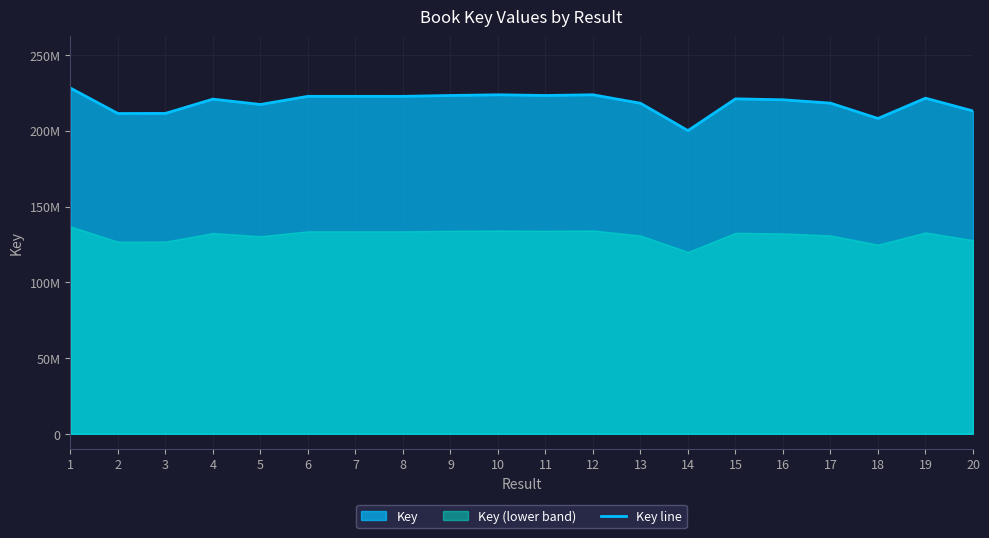

List the labels in order of value, largest first.

1, 12, 10, 11, 9, 6, 7, 8, 19, 15, 4, 16, 17, 13, 5, 20, 3, 2, 18, 14